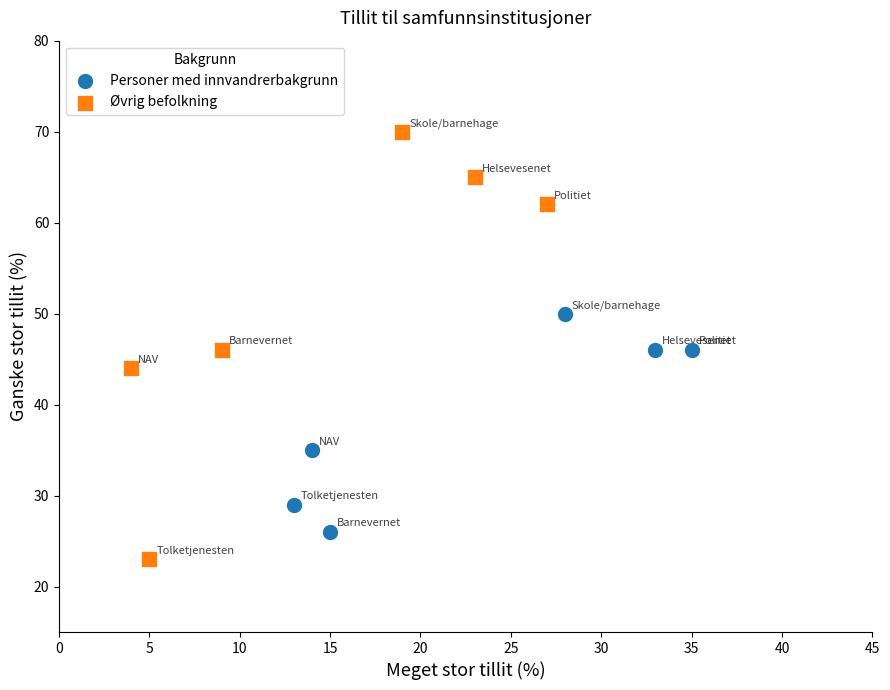

Which series contains the highest Y value?

Øvrig befolkning